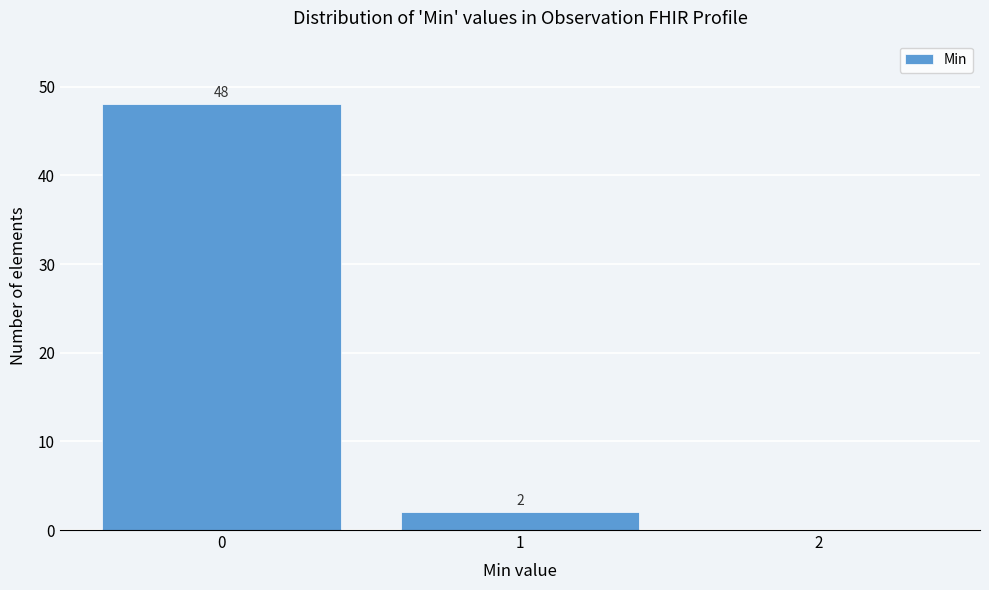

Which range on the x-axis has the tallest bar?

-0.5 to 0.5